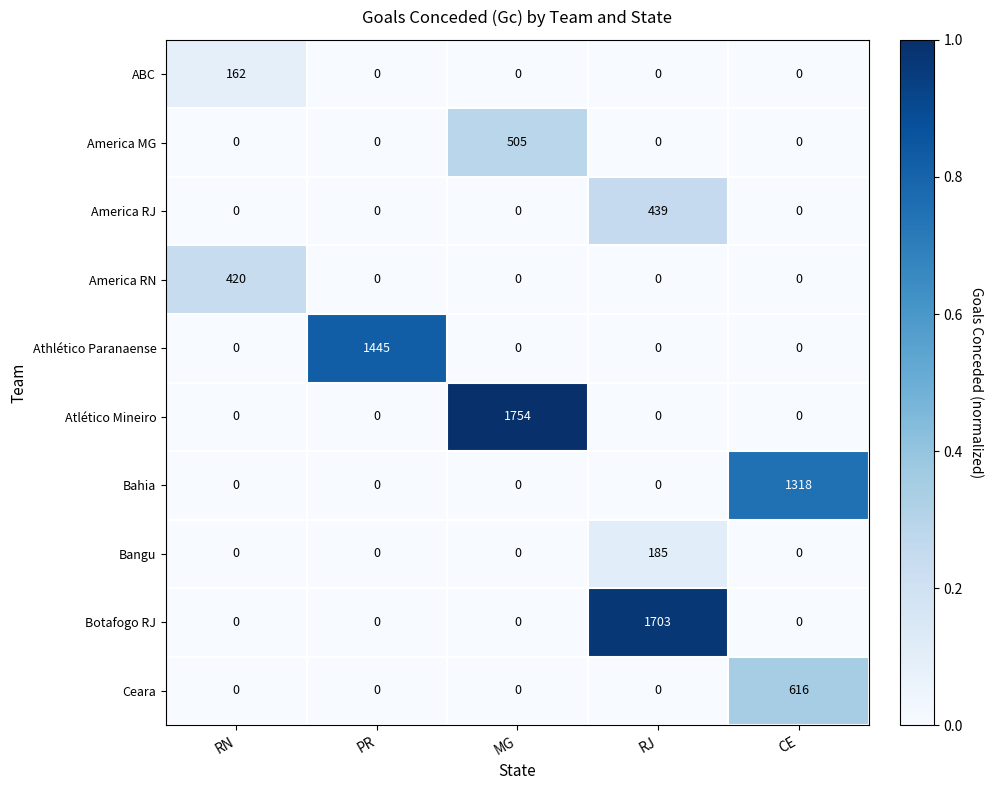

Rank the series by their maximum value, from lowest to highest.

ABC, Bangu, America RN, America RJ, America MG, Ceara, Bahia, Athlético Paranaense, Botafogo RJ, Atlético Mineiro